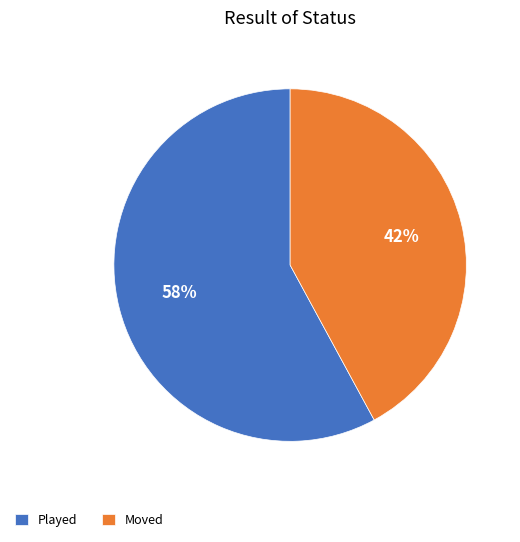

Rank the categories by value from lowest to highest.

Moved, Played